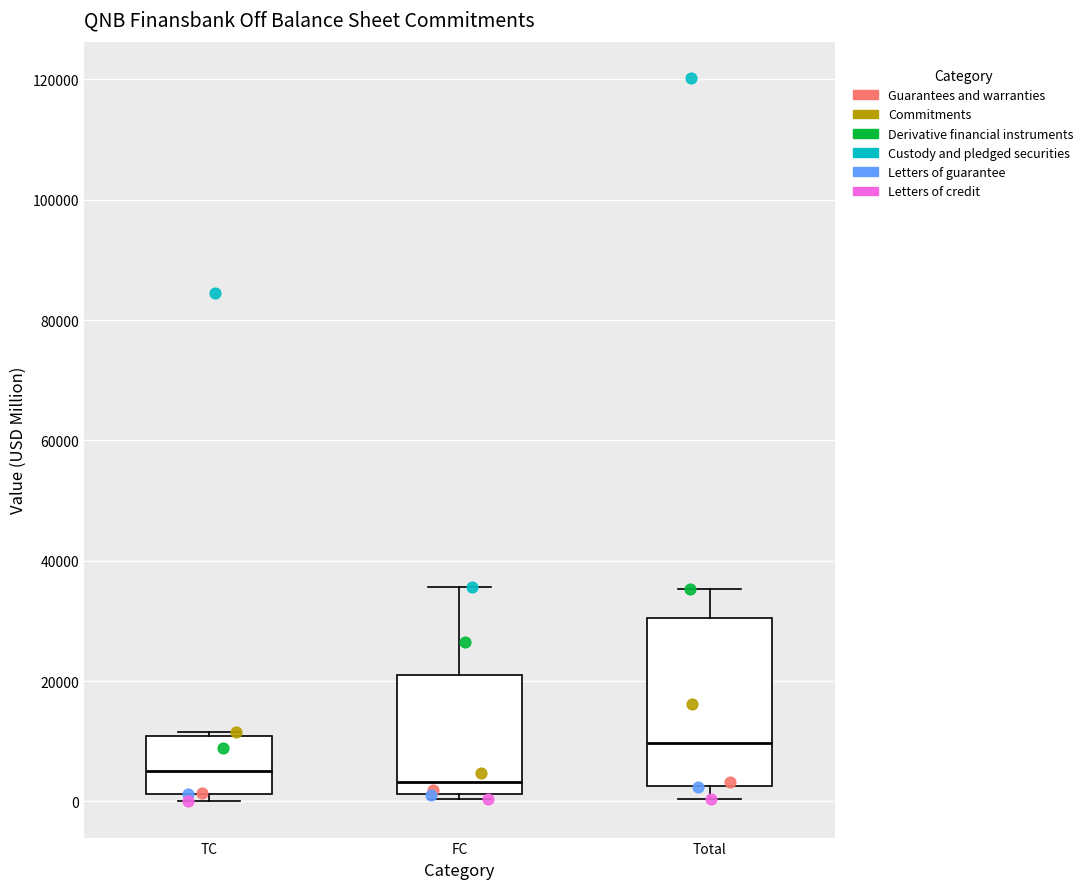

Which box's median line is the highest?

Total